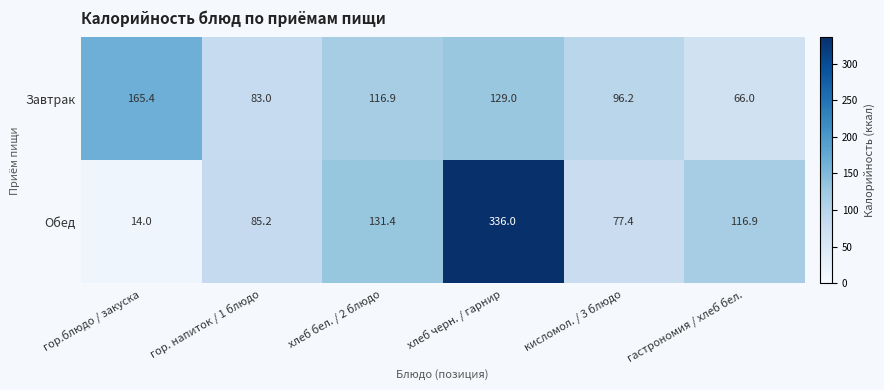

At гор. напиток / 1 блюдо, list the series in order from largest to smallest.

Обед, Завтрак